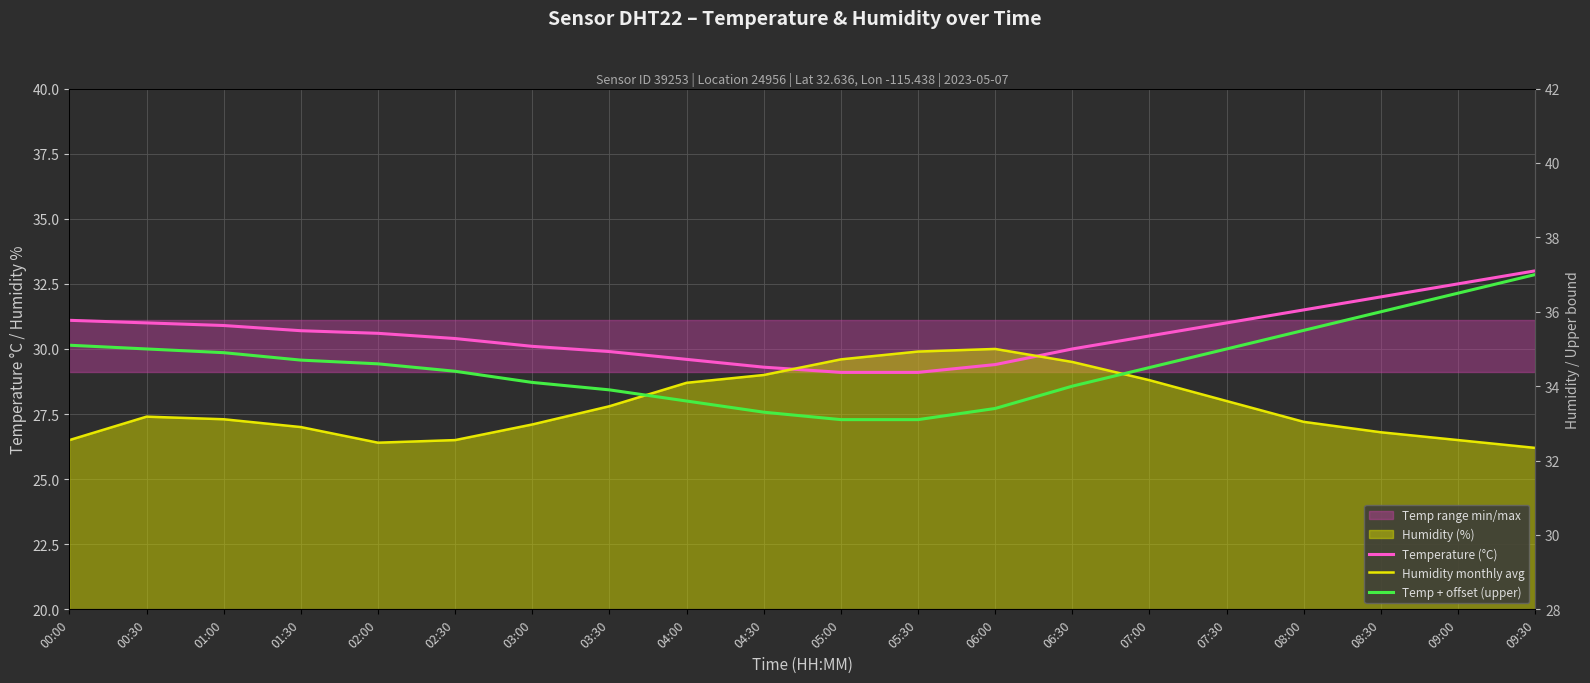

What is the difference between the highest and lowest values at 03:30?

6.1